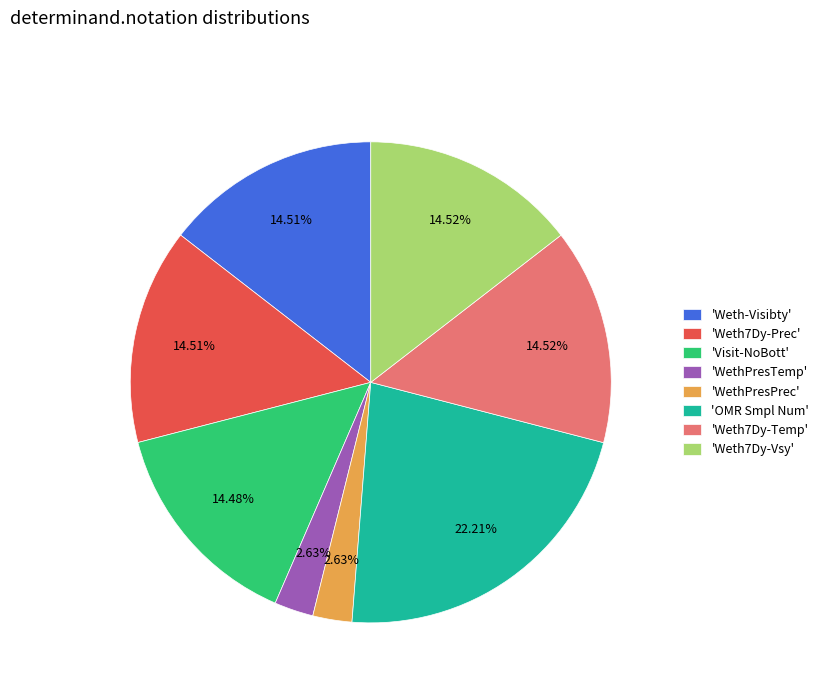

To the nearest percent, what is the average slice percentage?

12%